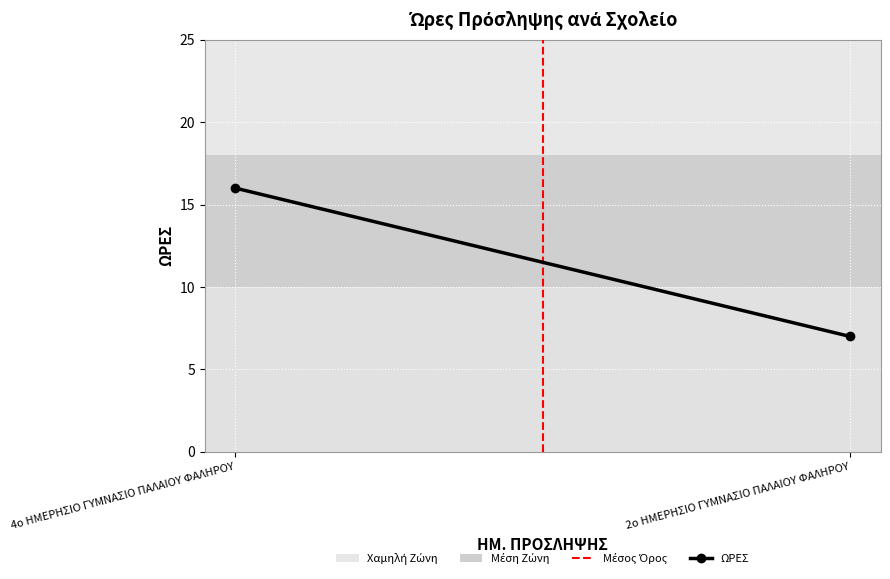

How many values in Μέσος Όρος are above zero?

1